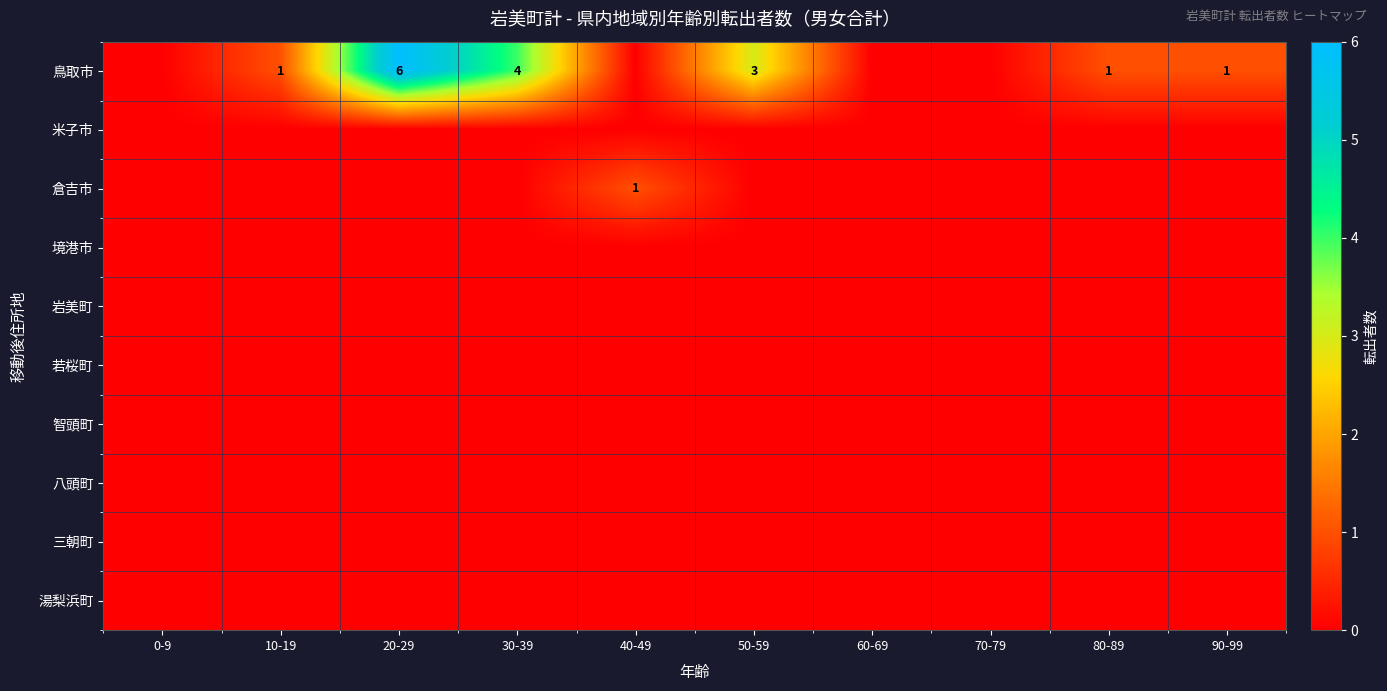

What is the spread (max minus min) of values at 10-19?

1